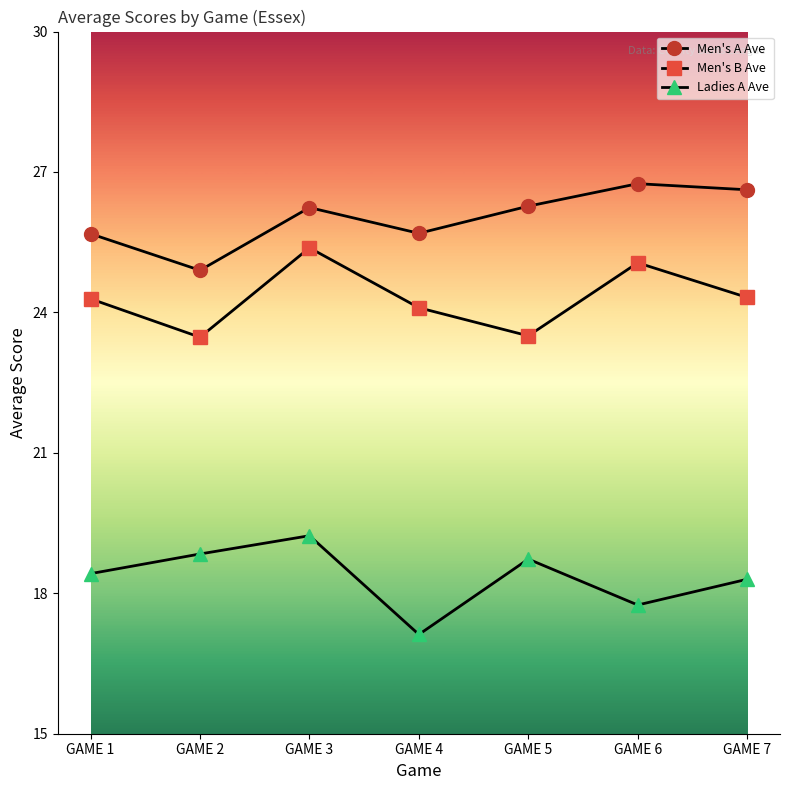

What are all the series names shown in the legend?

Men's A Ave, Men's B Ave, Ladies A Ave